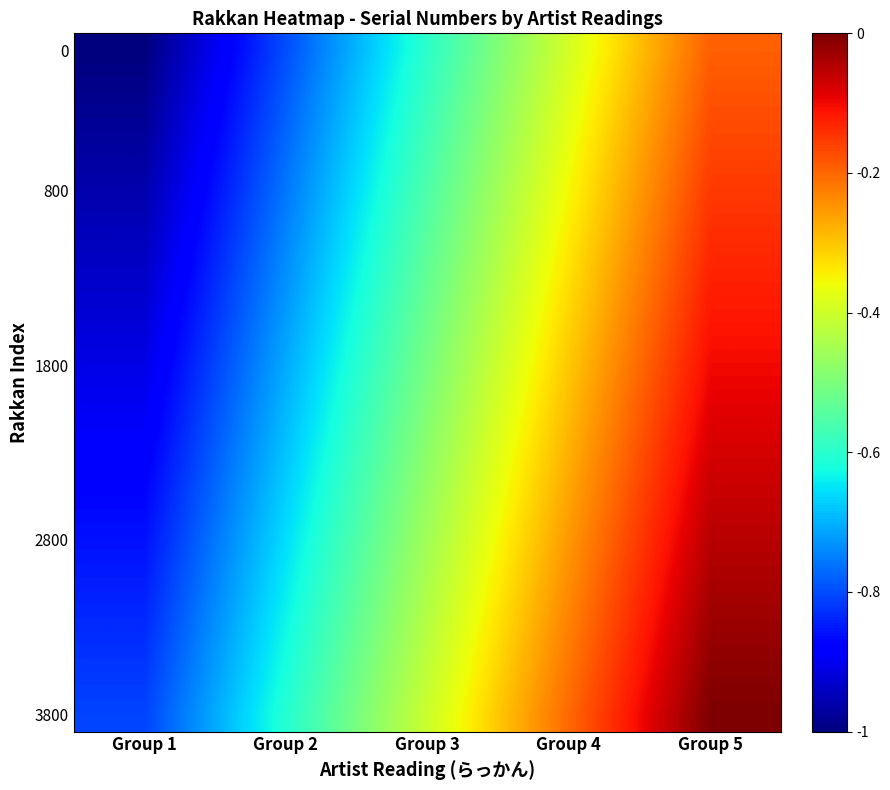

Count the number of categories in the chart.

5